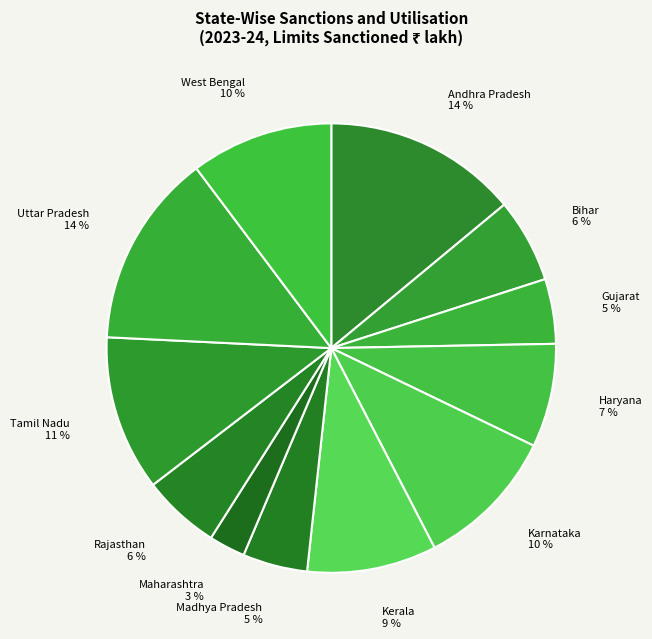

Which has a higher value, West Bengal 10 % or Maharashtra 3 %?

West Bengal 10 %